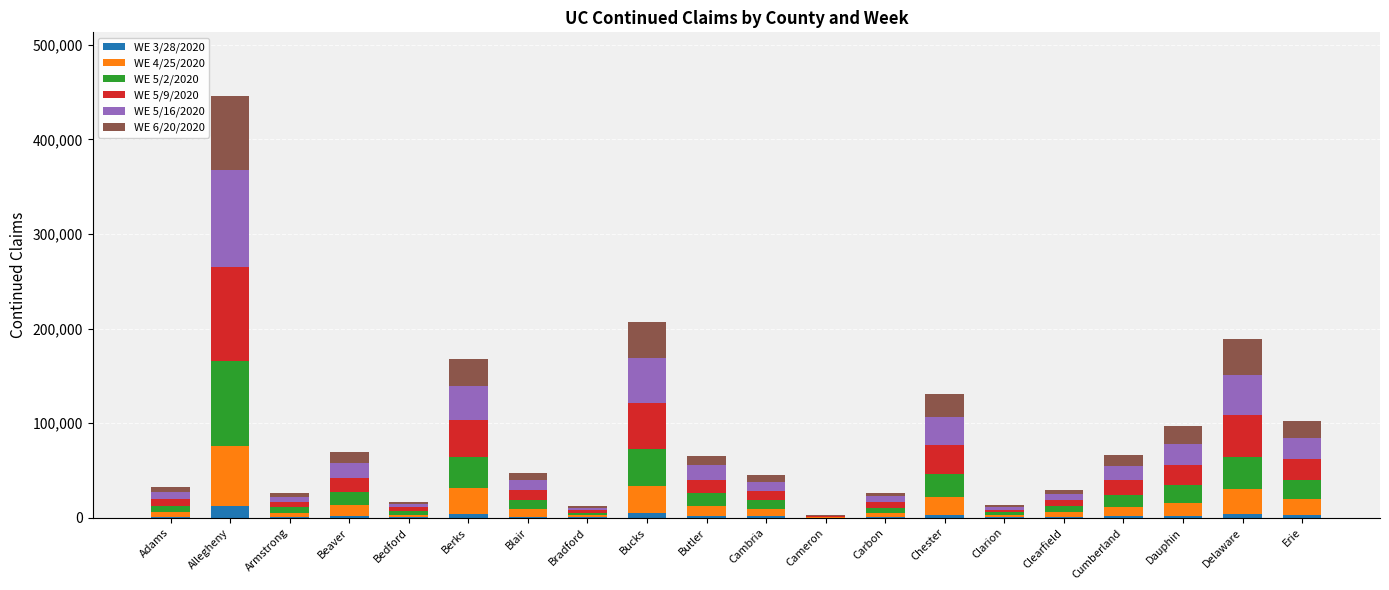

At which category is the sum across all series the highest?

Allegheny